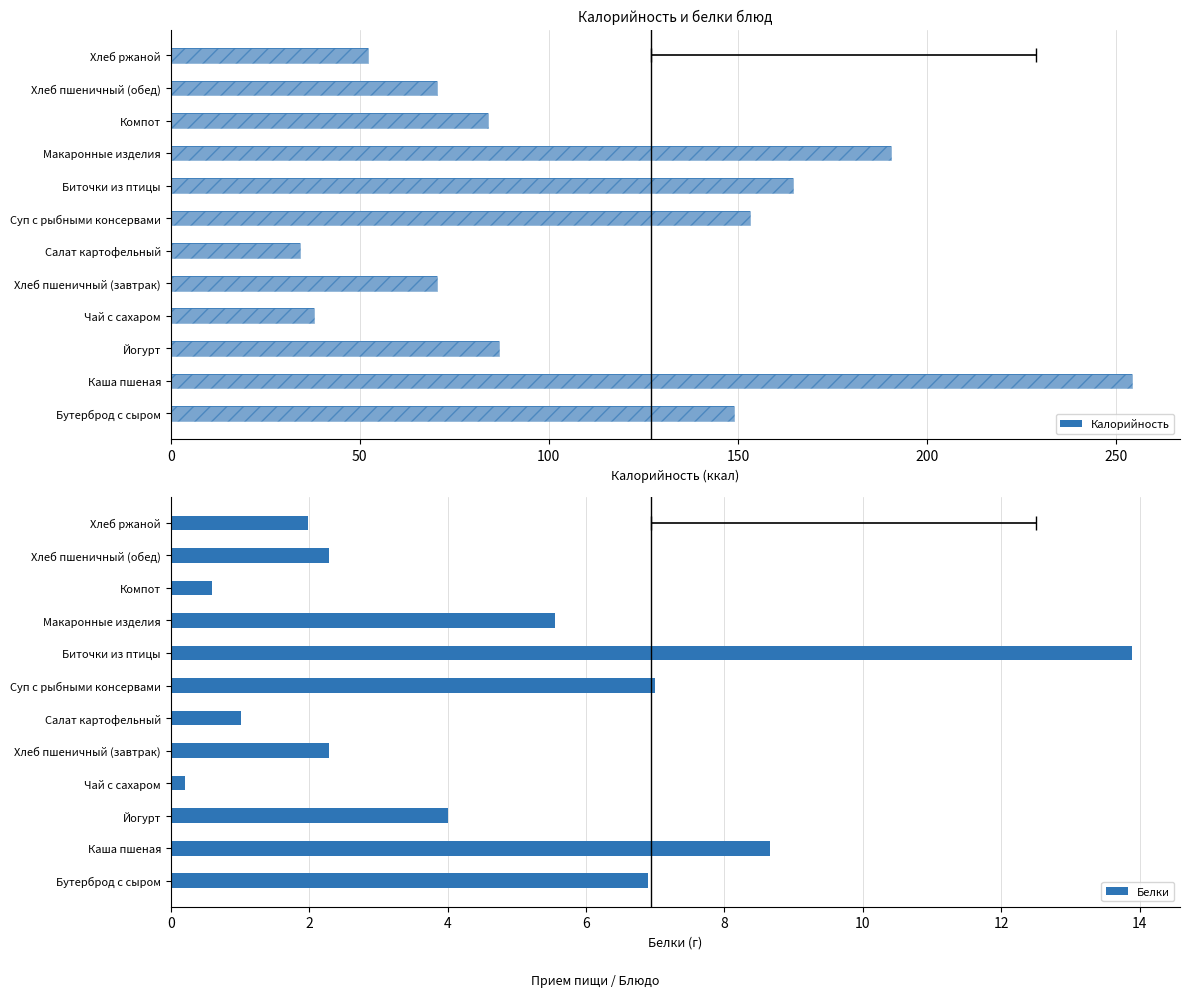

What are all the series names shown in the legend?

Калорийность, Белки